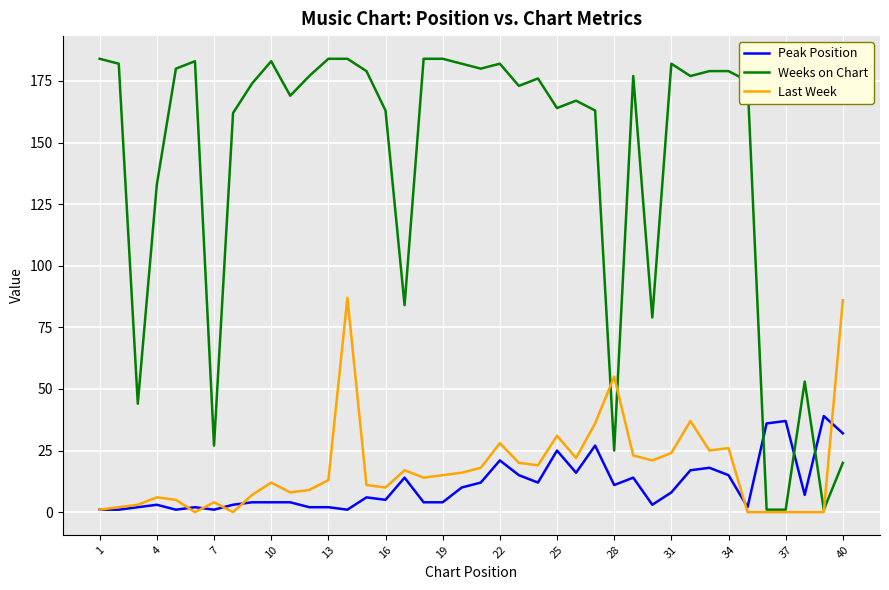

Which series has the largest range (max minus min)?

Weeks on Chart